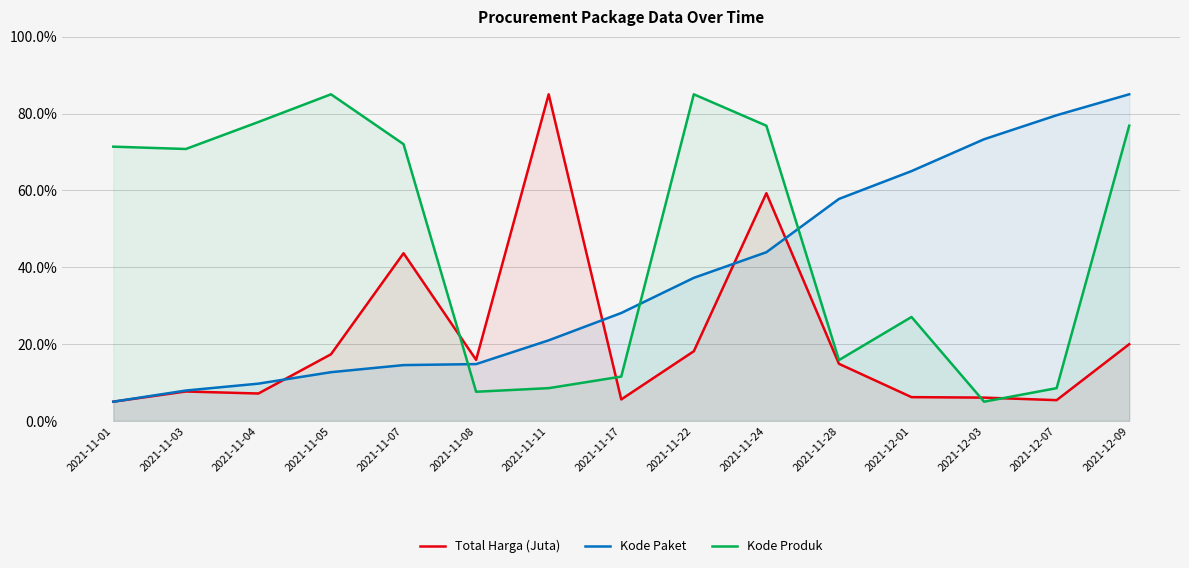

Where is the first local maximum for Total Harga (Juta)?

2021-11-03